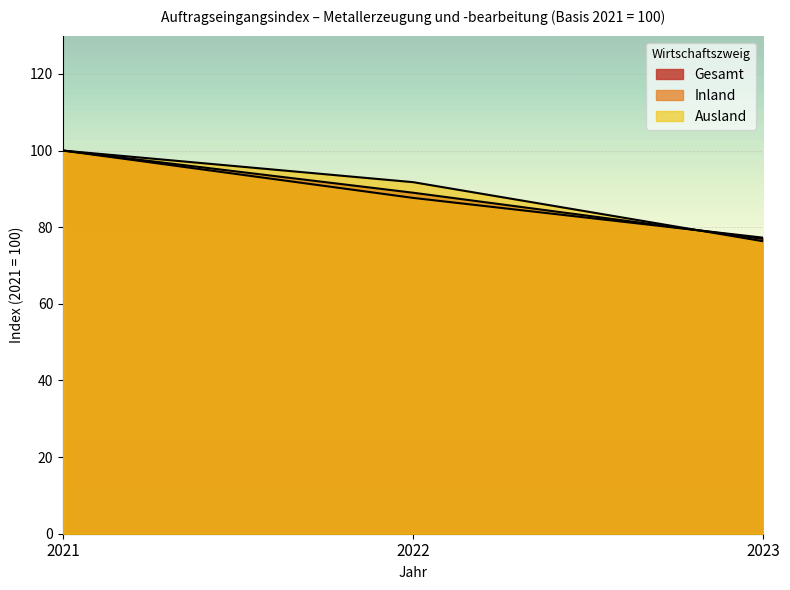

Rank the series at 2021 from lowest to highest value.

Gesamt, Inland, Ausland